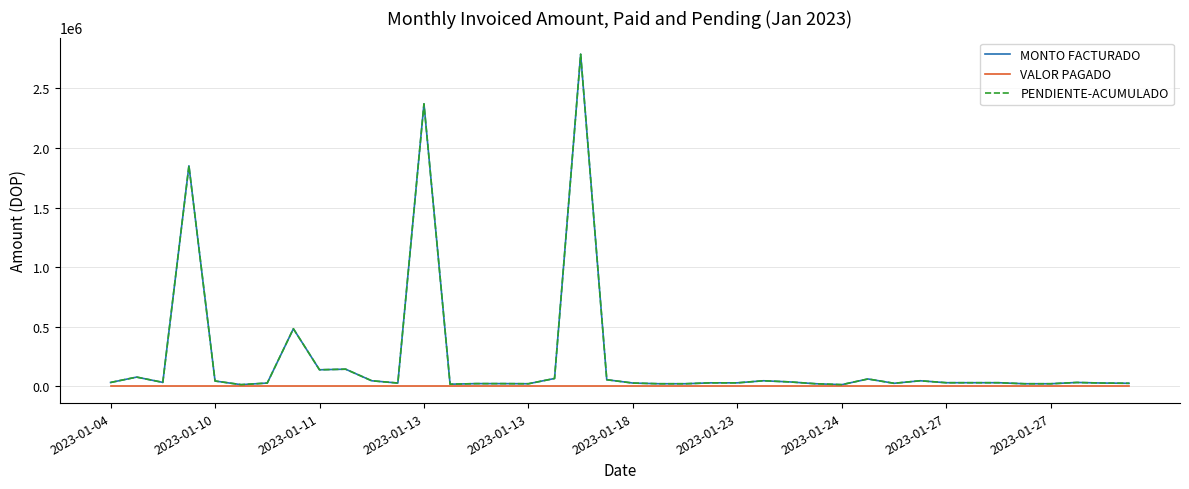

Which series has the largest total across all categories?

MONTO FACTURADO